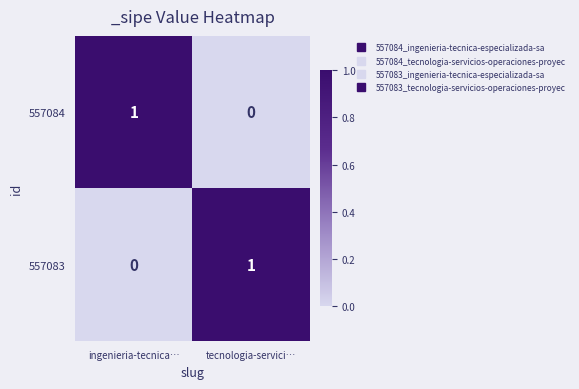

At which label does 557084 reach its peak?

ingenieria-tecnica…